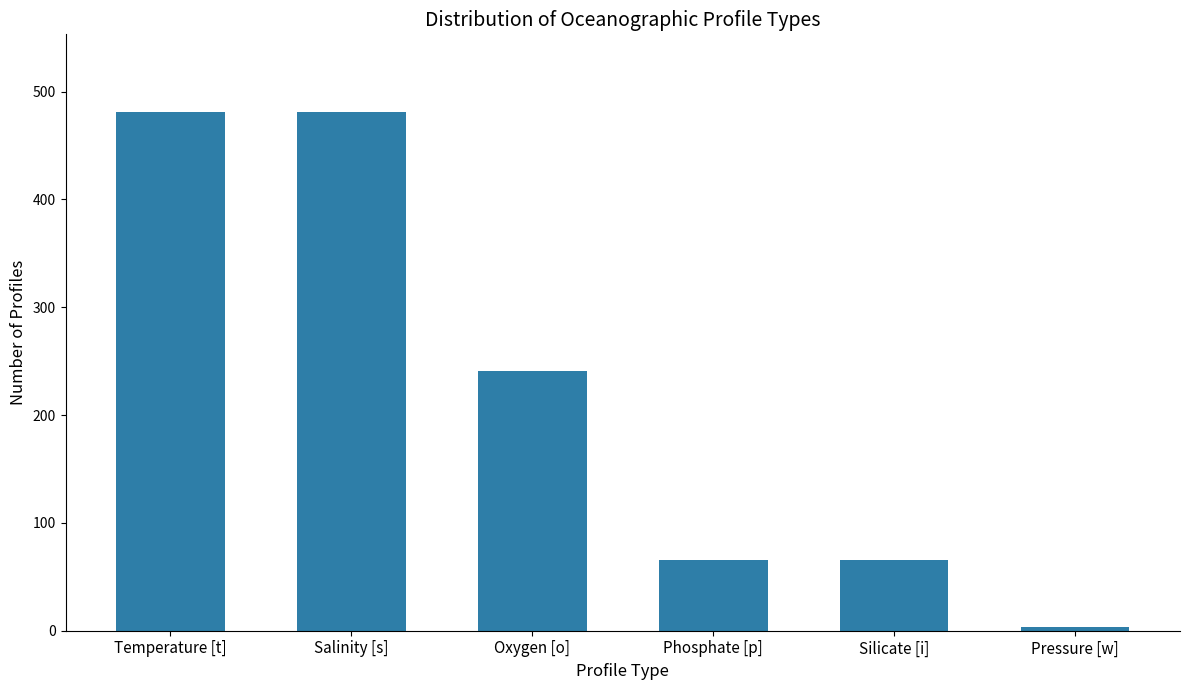

What is the greatest value displayed?

481